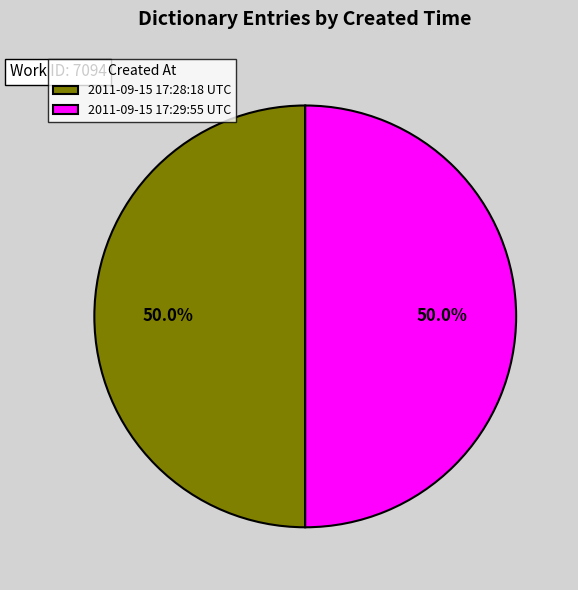

What portion of the pie excludes 2011-09-15 17:28:18 UTC?

50.0%